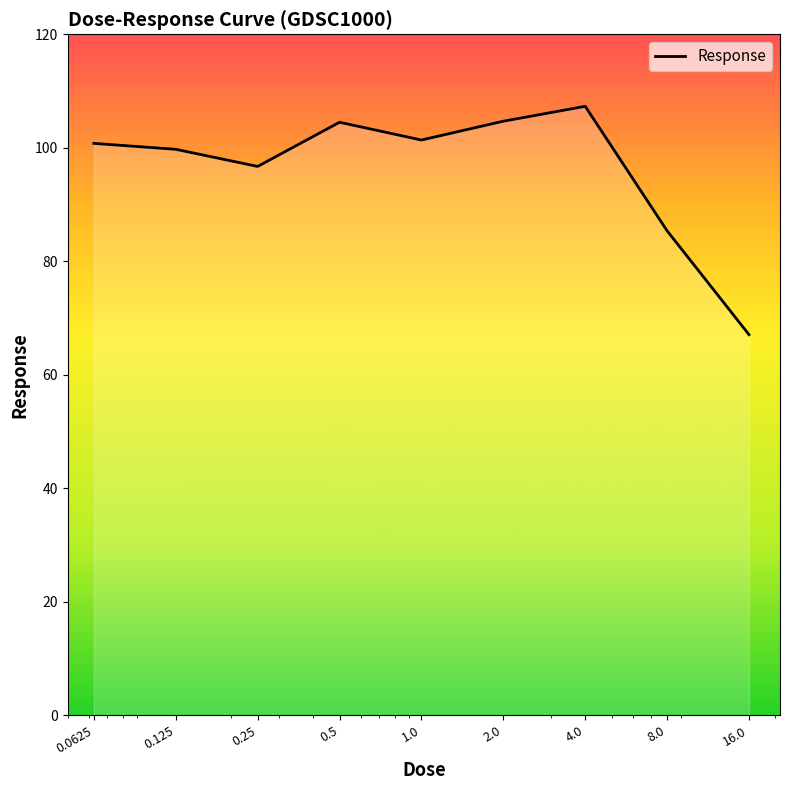

What is the smallest value displayed?

67.1